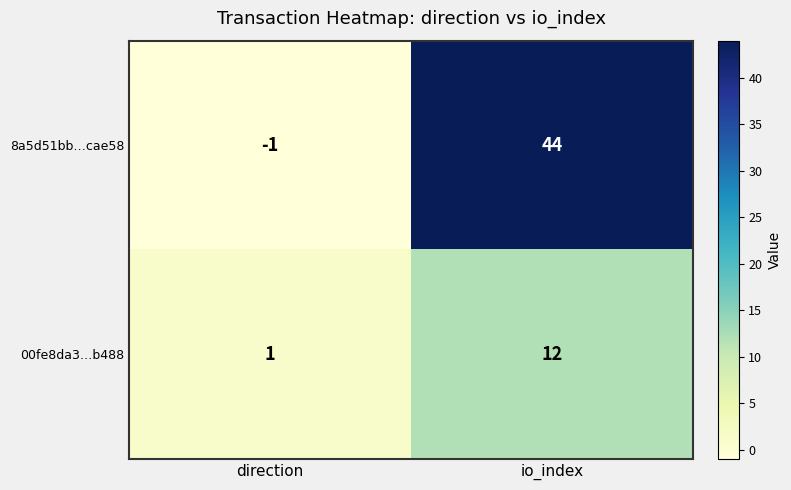

At which category is the sum across all series the highest?

io_index